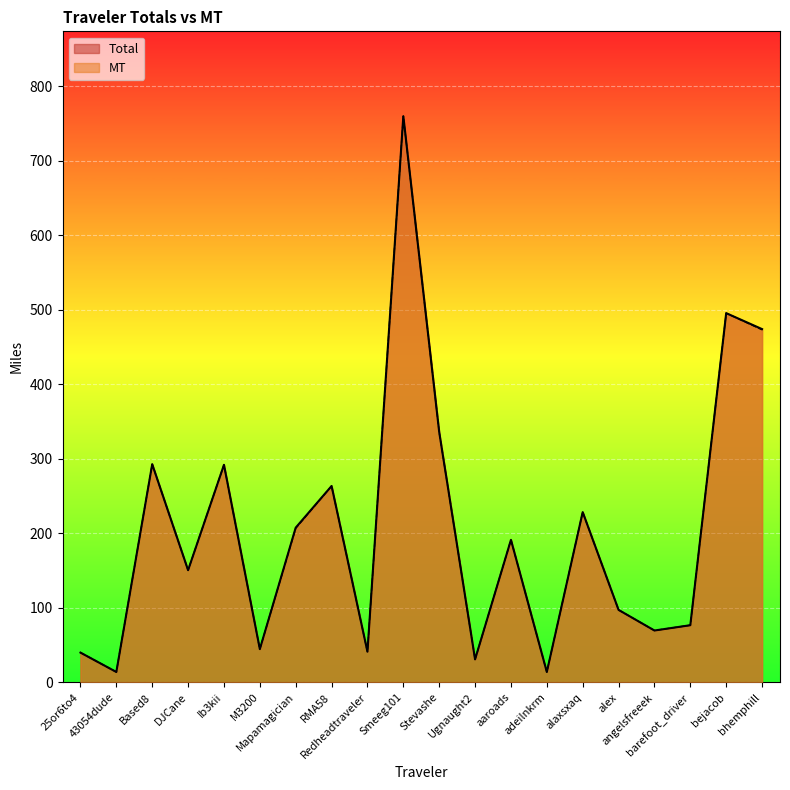

At how many categories does at least one series exceed 60?

14